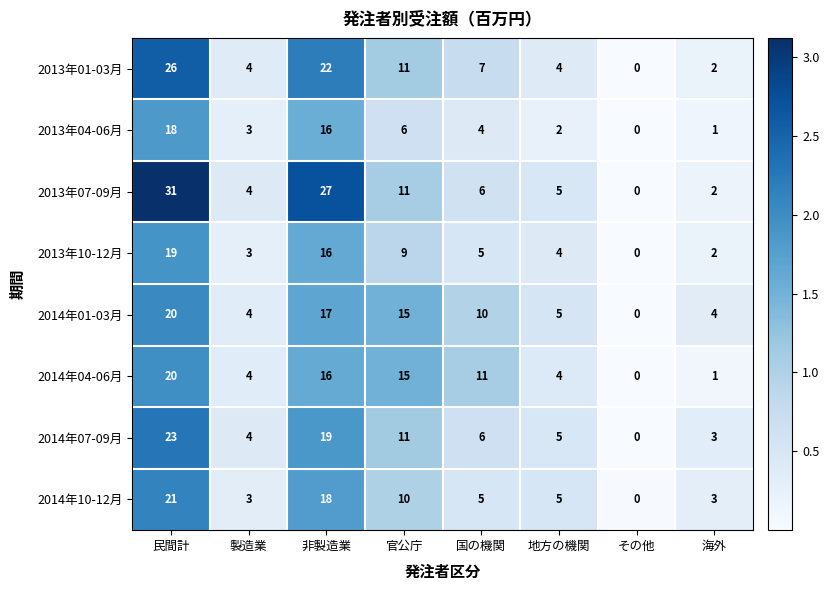

What is the spread (max minus min) of values at 民間計?

13